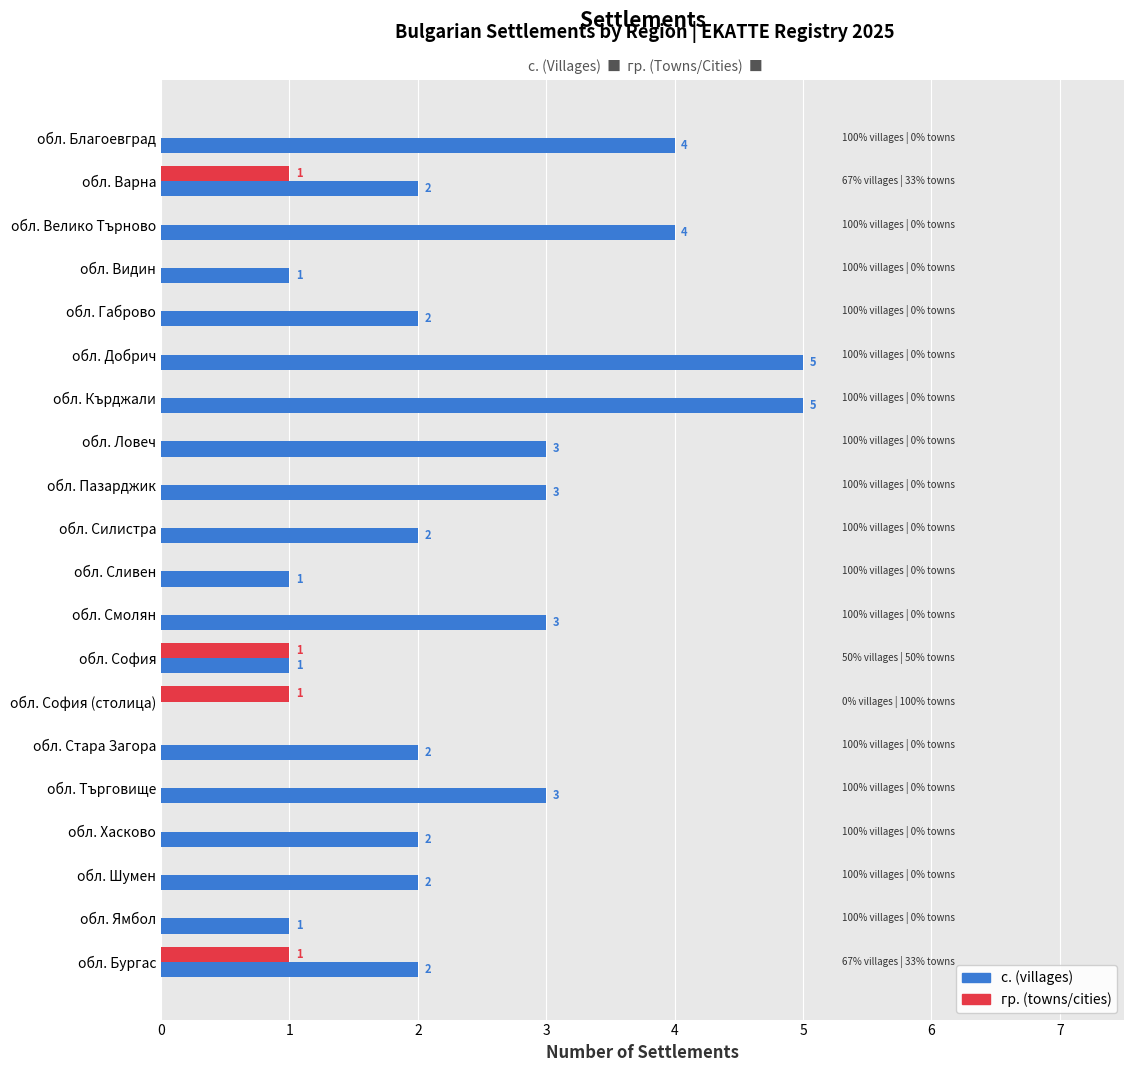

The value of с. (villages) at обл. Стара Загора is 1. True or false?

False